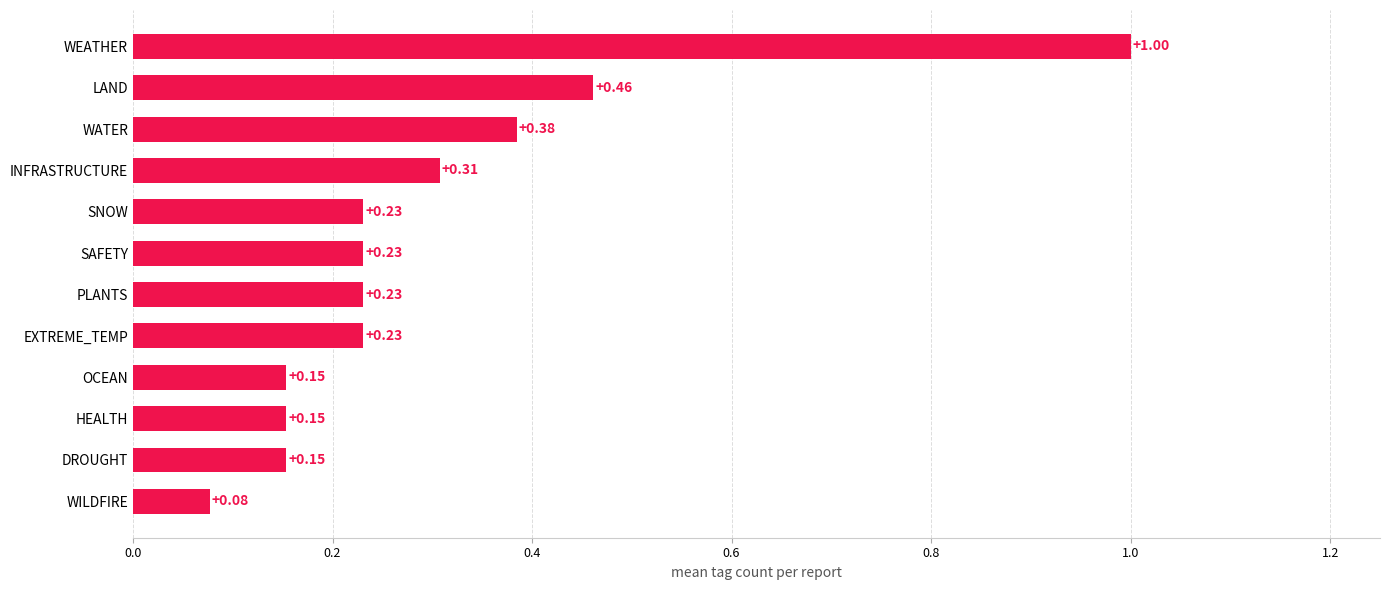

What is the difference between the maximum and minimum values?

0.9